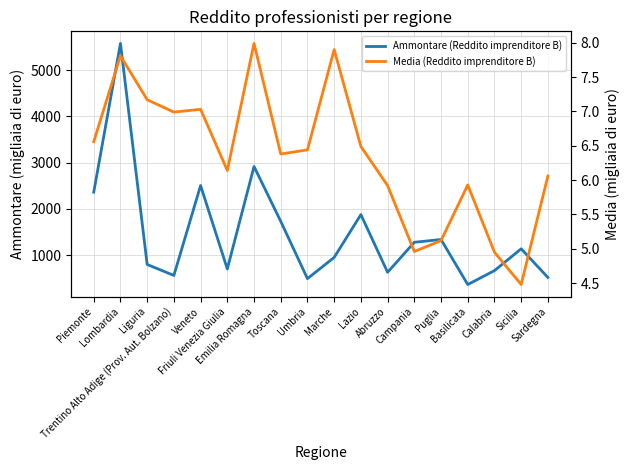

What is the spread (max minus min) of values at Liguria?

788.8